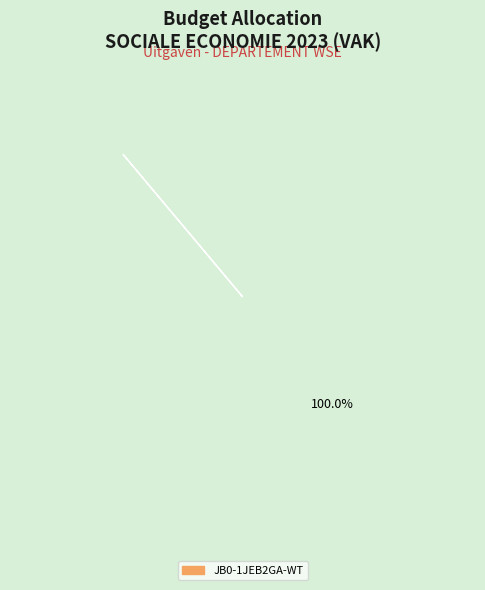

To the nearest percent, what percentage of the pie is JB0-1JEB2GA-WT?

100%